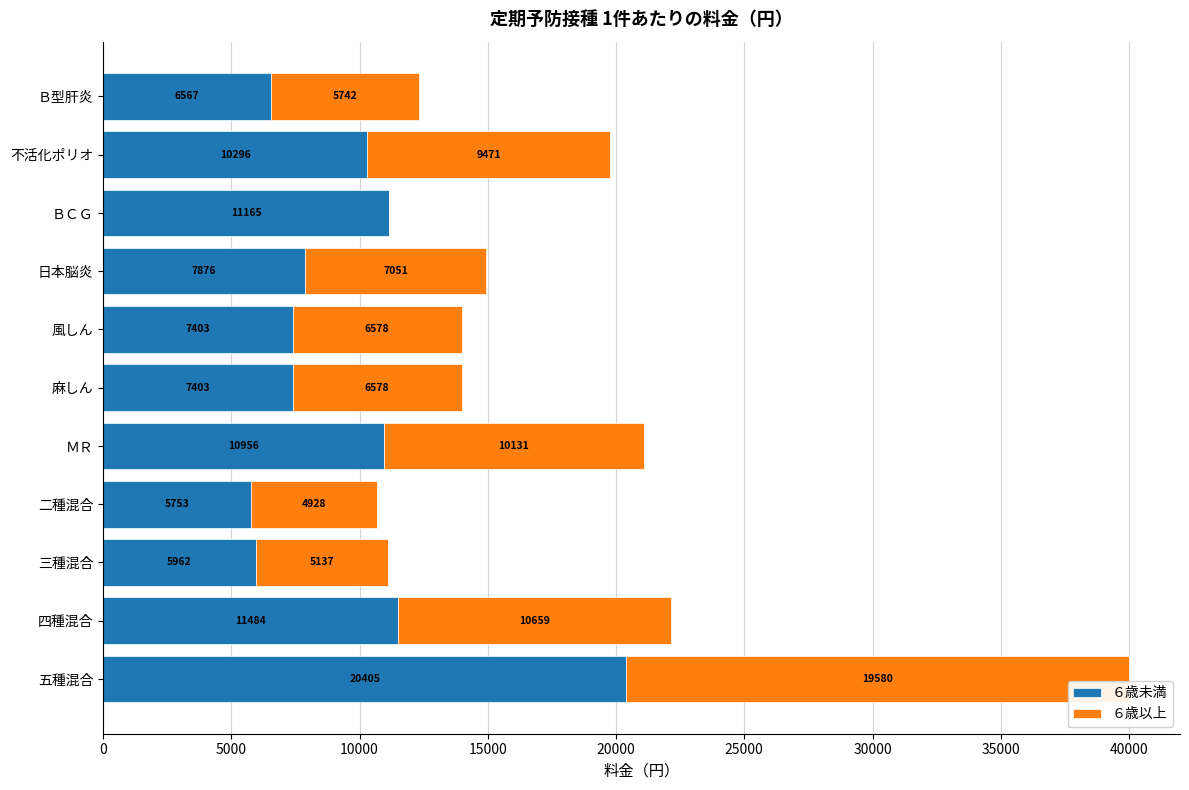

What is the maximum value for ６歳未満?

20405